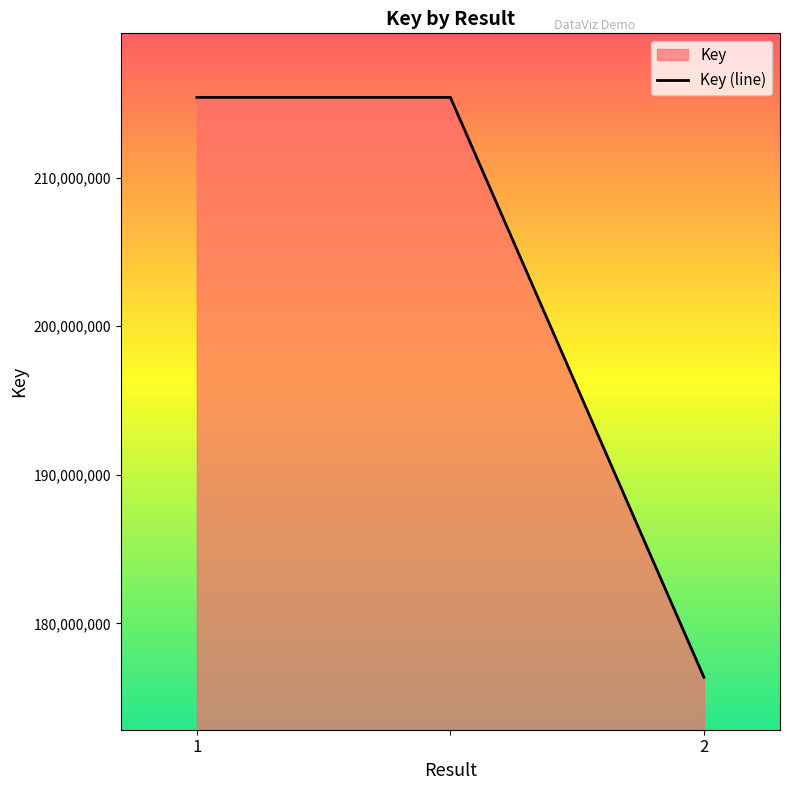

How many values are below 215402166?

1